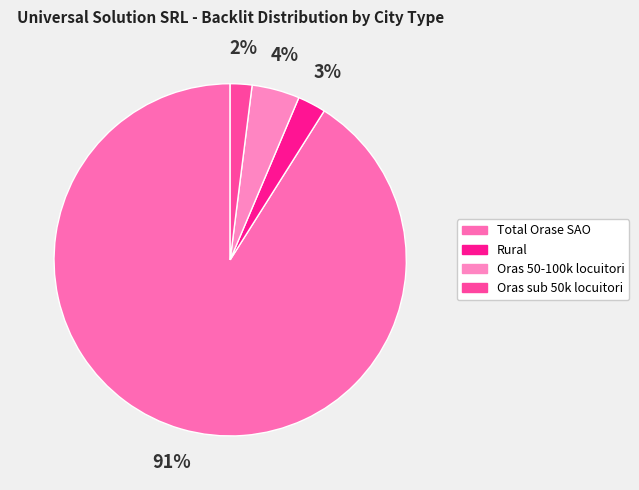

To the nearest percent, what is the difference between the largest and smallest slice percentages?

89%